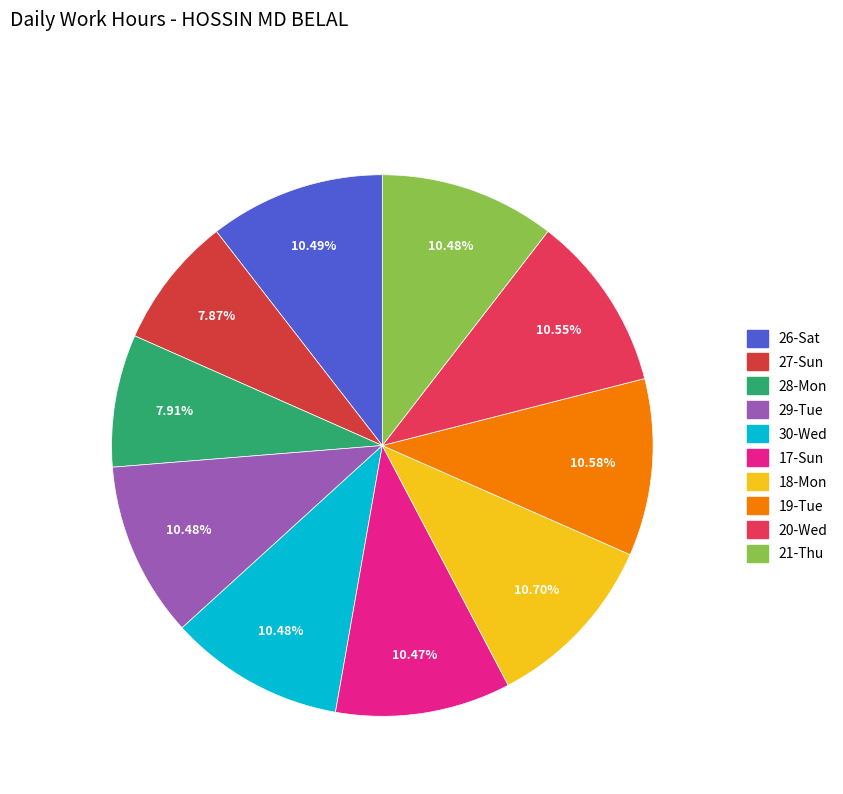

To the nearest percent, what is the difference between the largest and smallest slice percentages?

3%